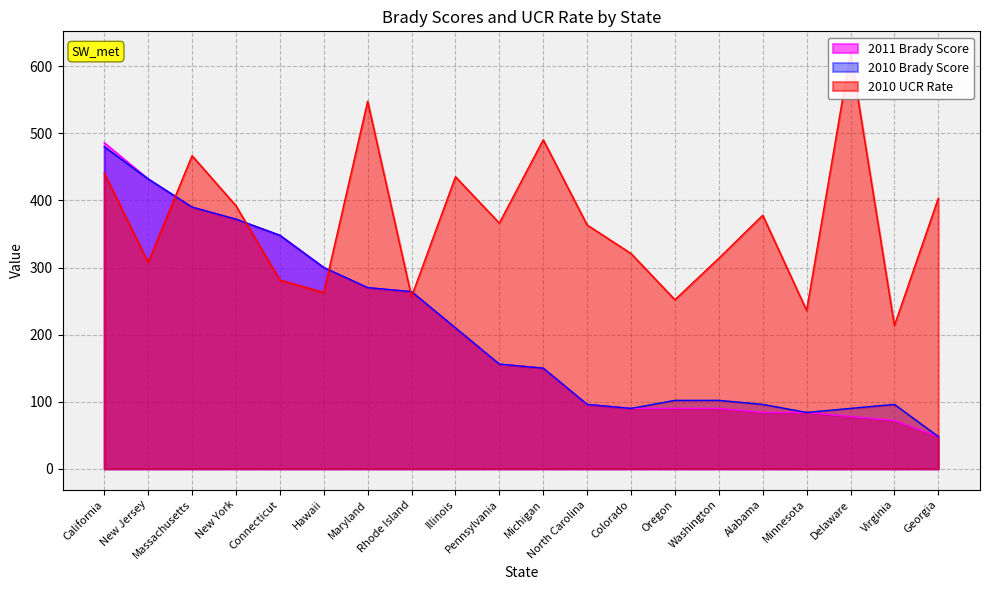

Is it true that 2011 Brady Score equals 143.2 at New Jersey?

False